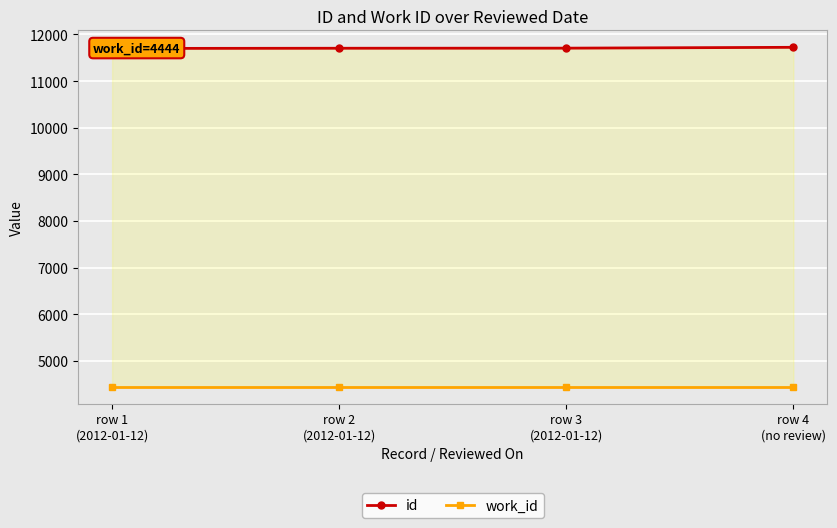

True or false: work_id and id cross at least once.

False